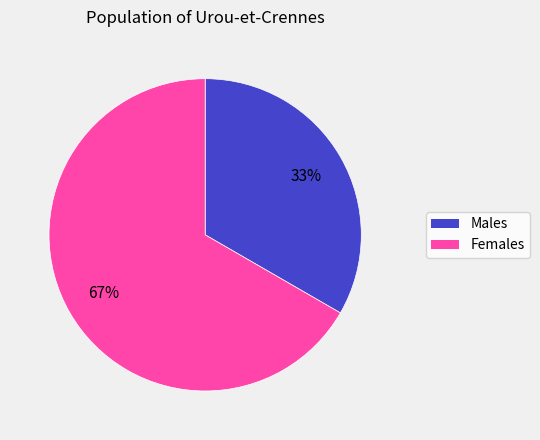

To the nearest percent, what is the average slice percentage?

50%